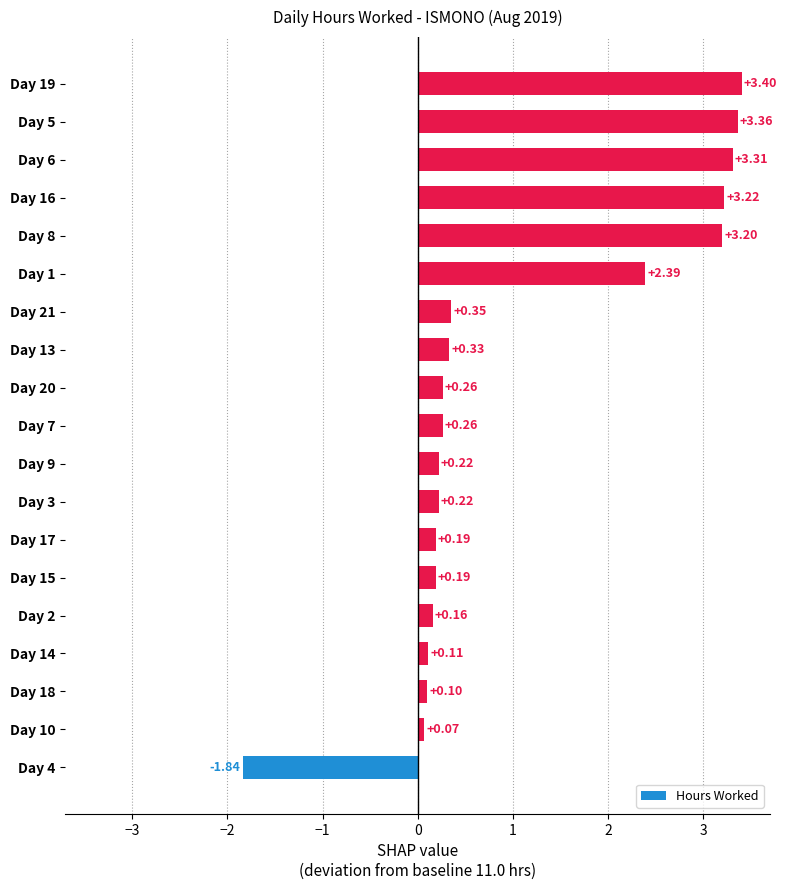

Between Day 14 and Day 5, which is larger?

Day 5